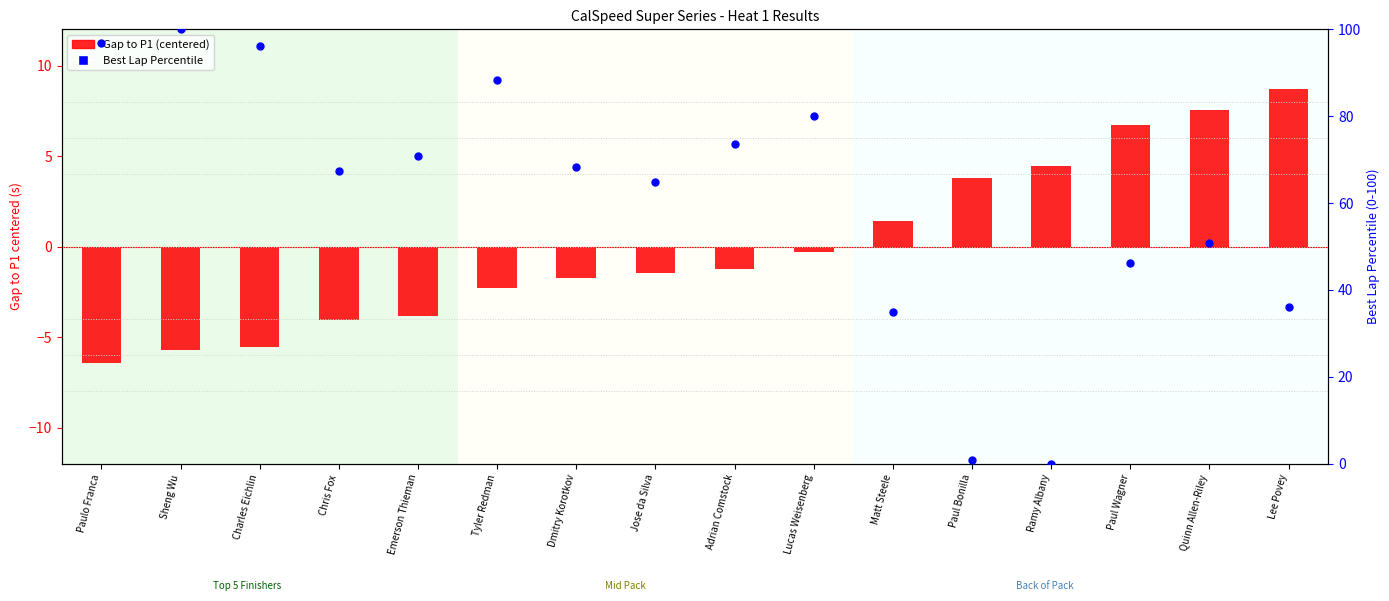

Which series reaches the minimum Y coordinate?

Gap to P1 (centered)